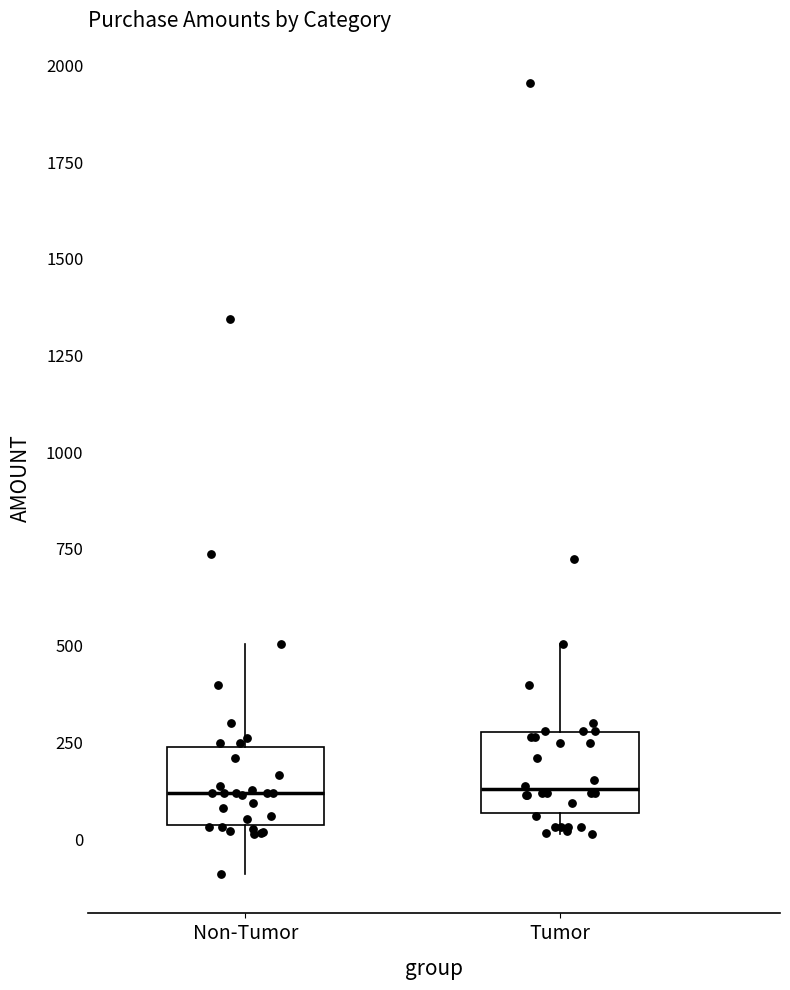

Reading left to right, transcribe this box plot: for each box, give where its median line is, the range the box spans, and where its two whiskers end, as read against the y-axis. The values are not printed on the chart, so give them approximately, as read against the axis.

Non-Tumor: median 100, box 50 to 250, whiskers -100 to 500
Tumor: median 150, box 50 to 300, whiskers 0 to 500